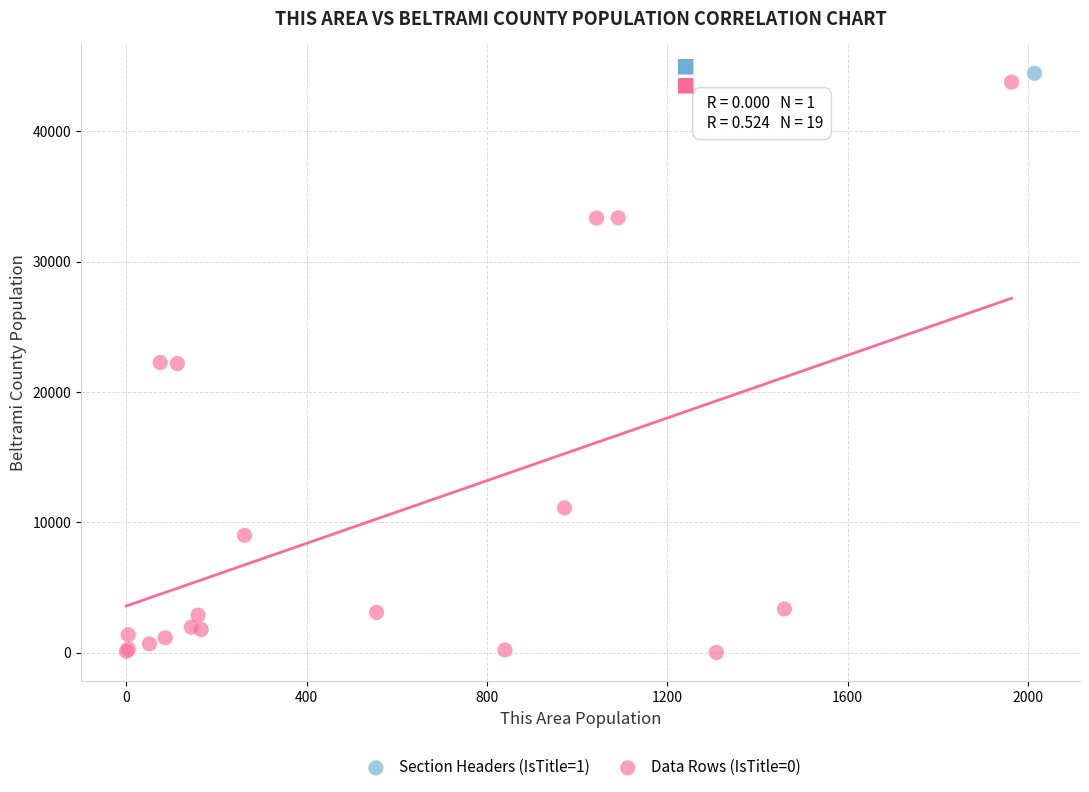

What are all the series names shown in the legend?

Section Headers (IsTitle=1), Data Rows (IsTitle=0)